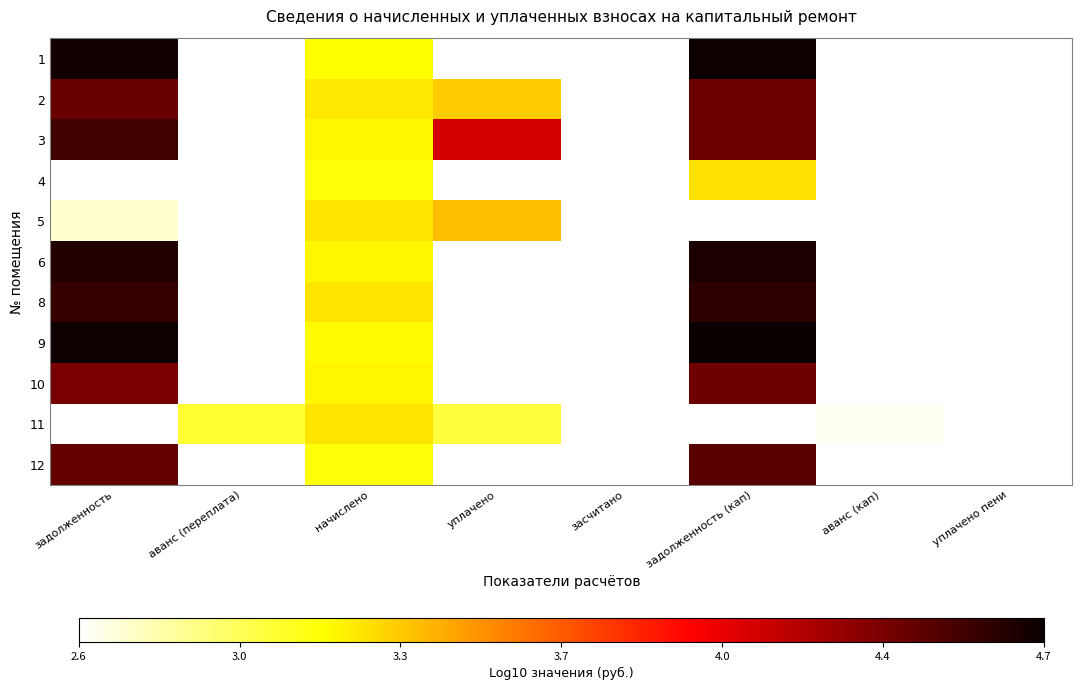

At начислено, list the series in order from largest to smallest.

5, 11, 8, 2, 3, 6, 10, 9, 1, 12, 4